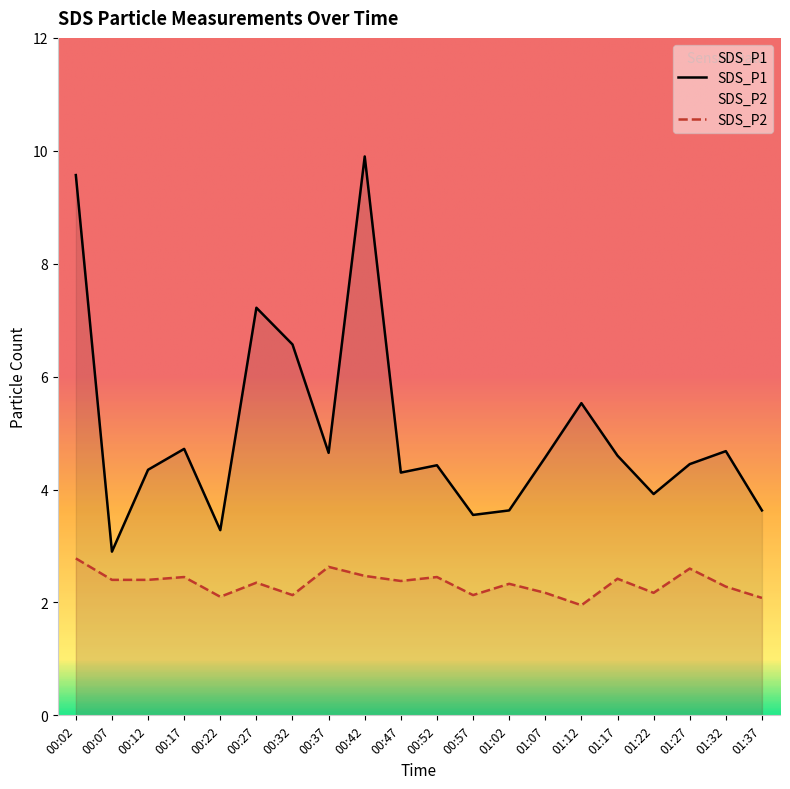

What is the sum of all SDS_P2 values?

46.7